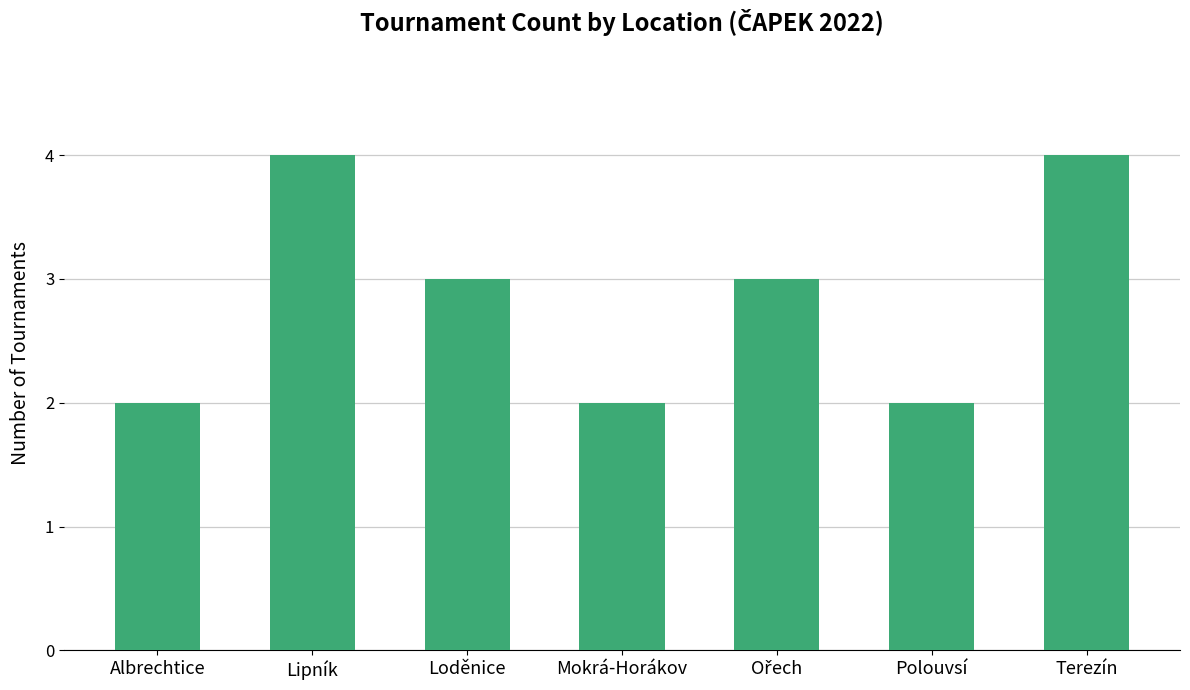

Reading left to right, list all the values displayed in this chart.

2	4	3	2	3	2	4